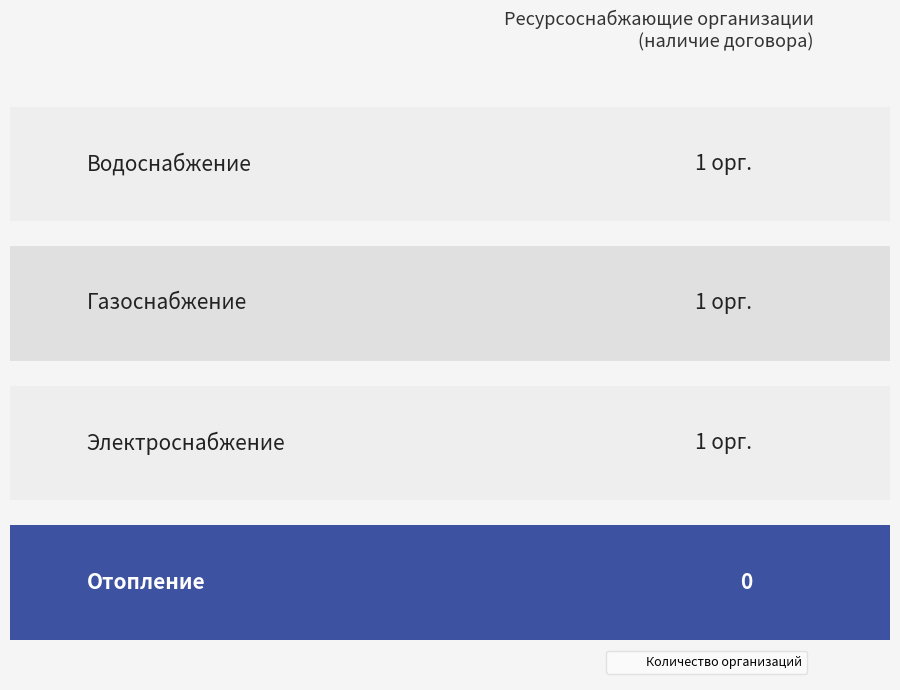

What is the difference between the maximum and minimum values?

1